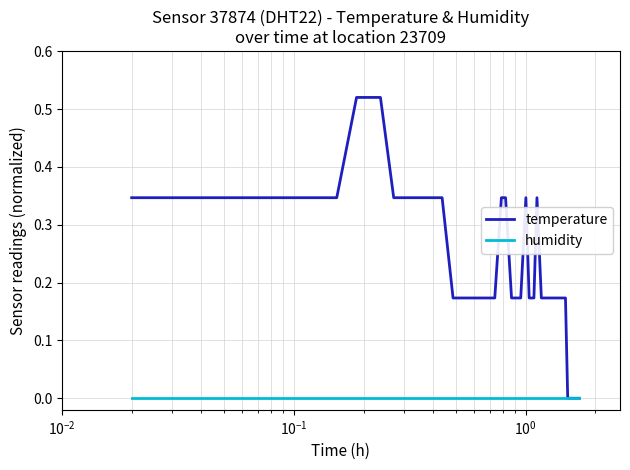

Which series has the largest total across all categories?

temperature